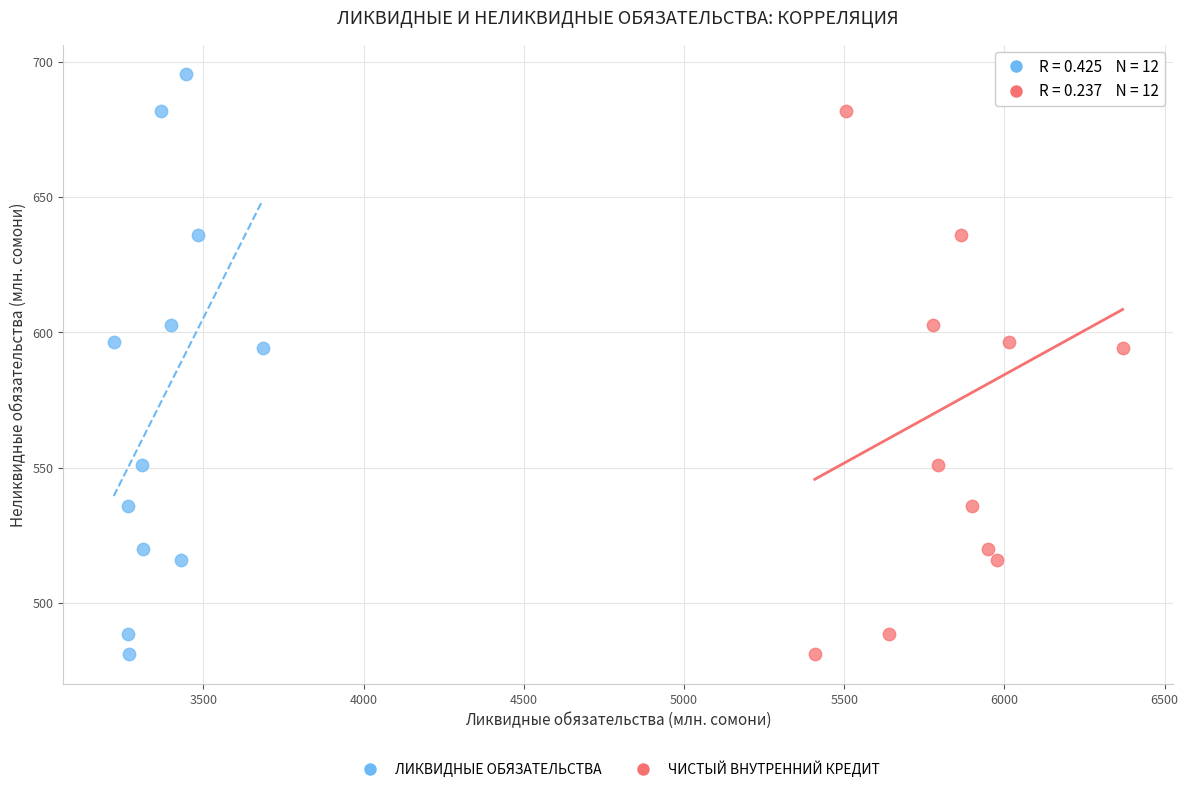

What are all the series names shown in the legend?

ЛИКВИДНЫЕ ОБЯЗАТЕЛЬСТВА, ЧИСТЫЙ ВНУТРЕННИЙ КРЕДИТ